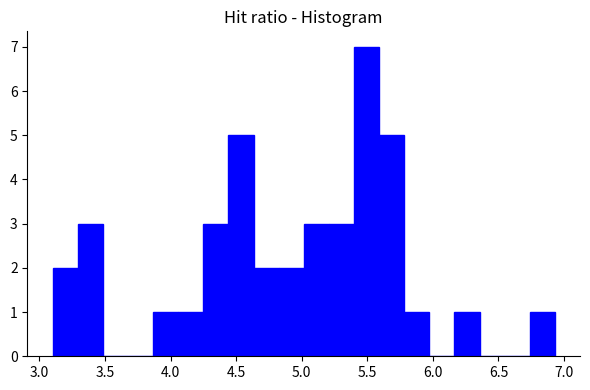

Read against the x-axis, roughly where is the centre of the tallest bar?

5.50